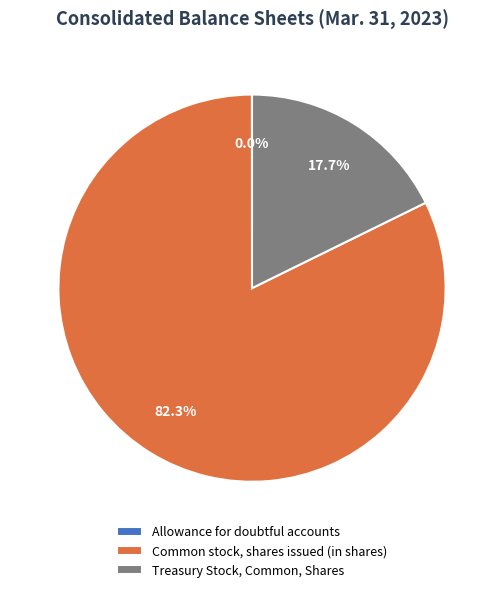

What percentage is the Common stock, shares issued (in shares) slice, to the nearest percent?

82%